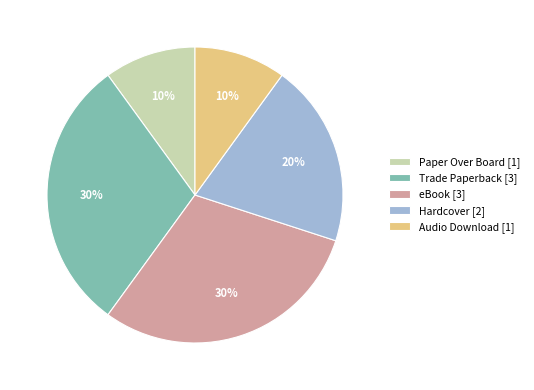

To the nearest percent, what is the average slice percentage?

20%